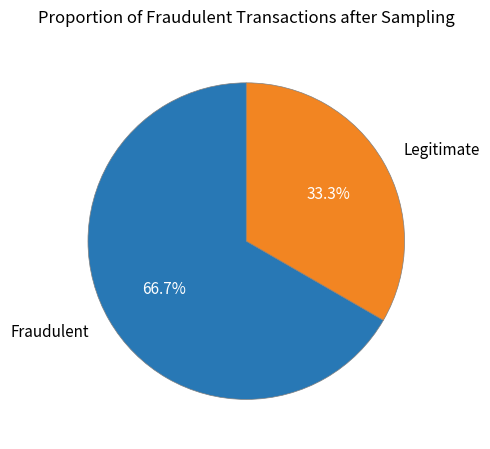

Which slice is the largest?

Fraudulent